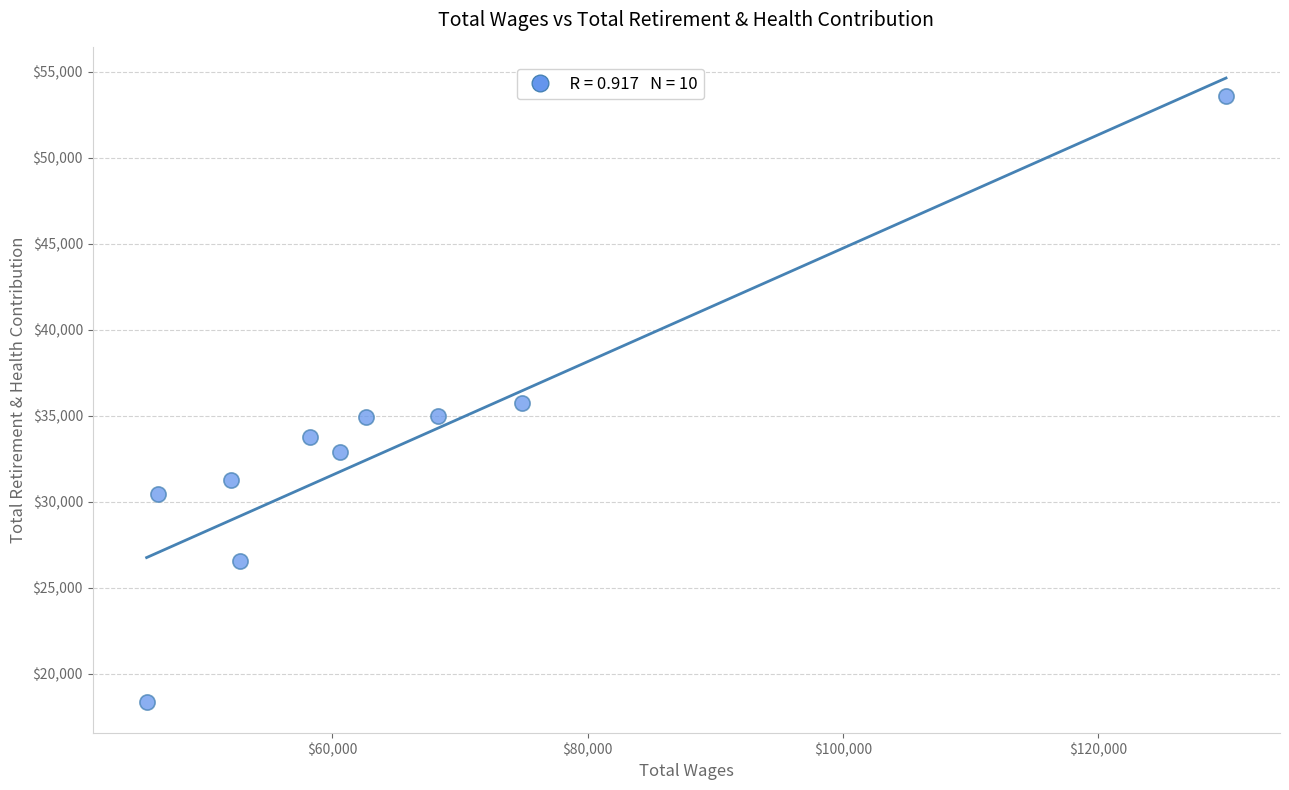

What is the average Y value?

33241